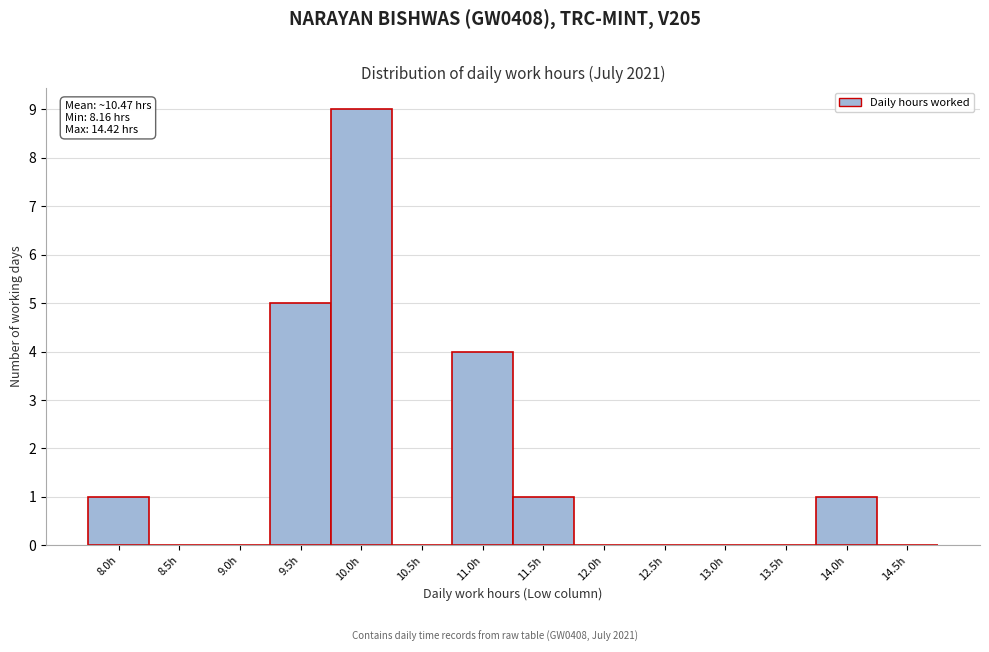

Reading right to left, list all the values displayed in this chart.

14.5h=0	14.0h=1	13.5h=0	13.0h=0	12.5h=0	12.0h=0	11.5h=1	11.0h=4	10.5h=0	10.0h=9	9.5h=5	9.0h=0	8.5h=0	8.0h=1